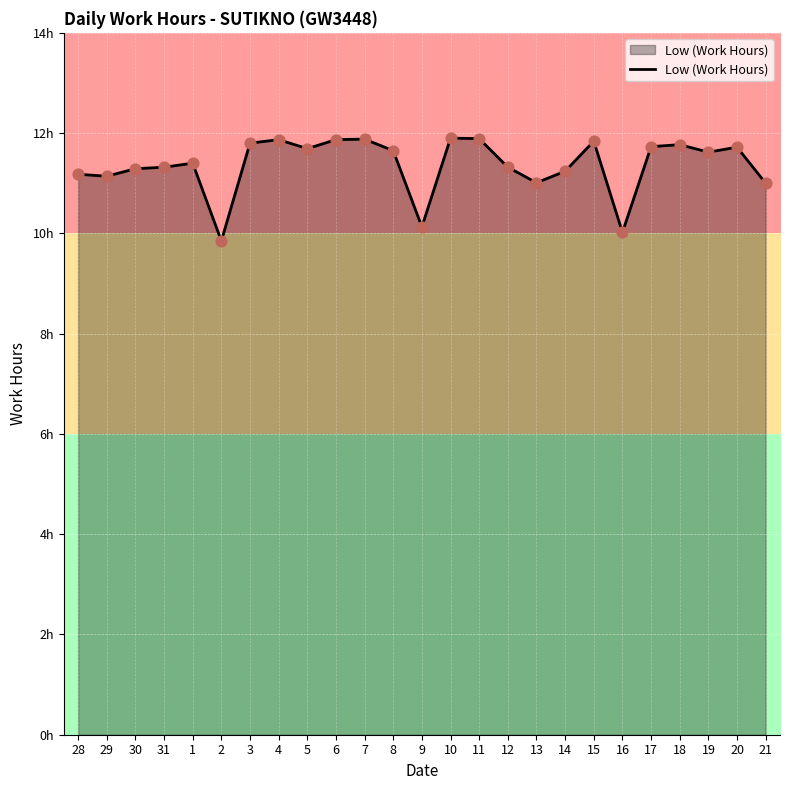

What is the change in value from 14 to 18?

+0.5